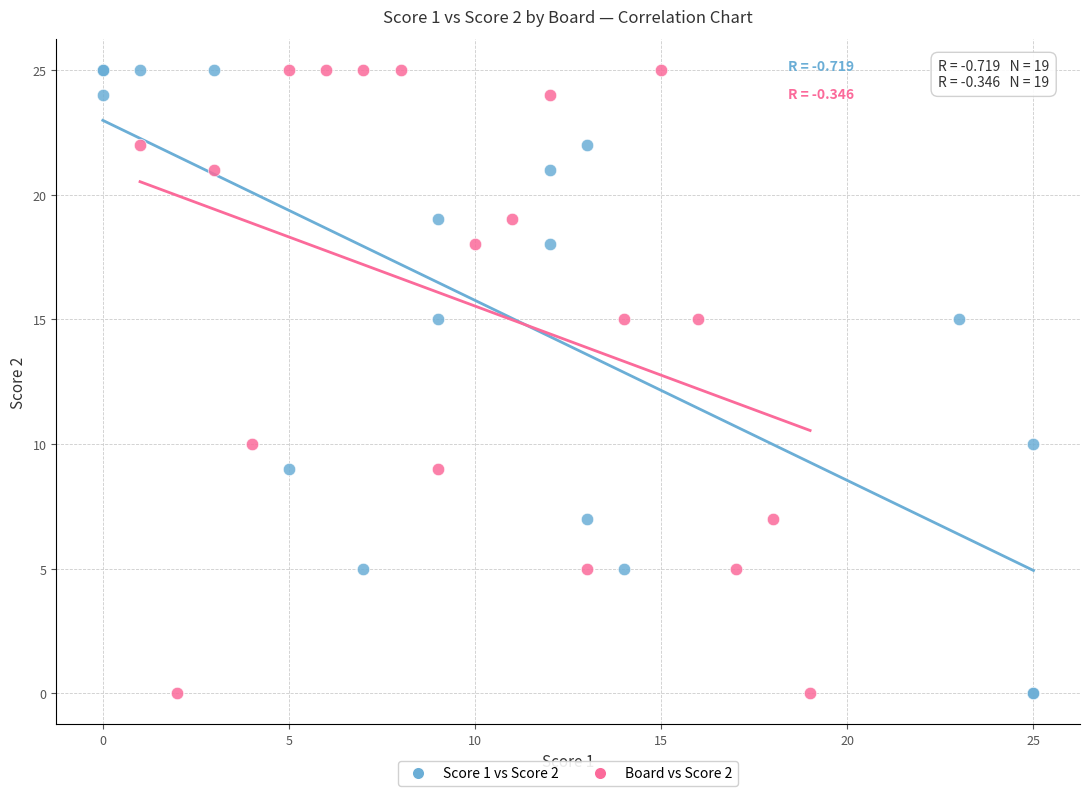

What are all the series names shown in the legend?

Score 1 vs Score 2, Board vs Score 2